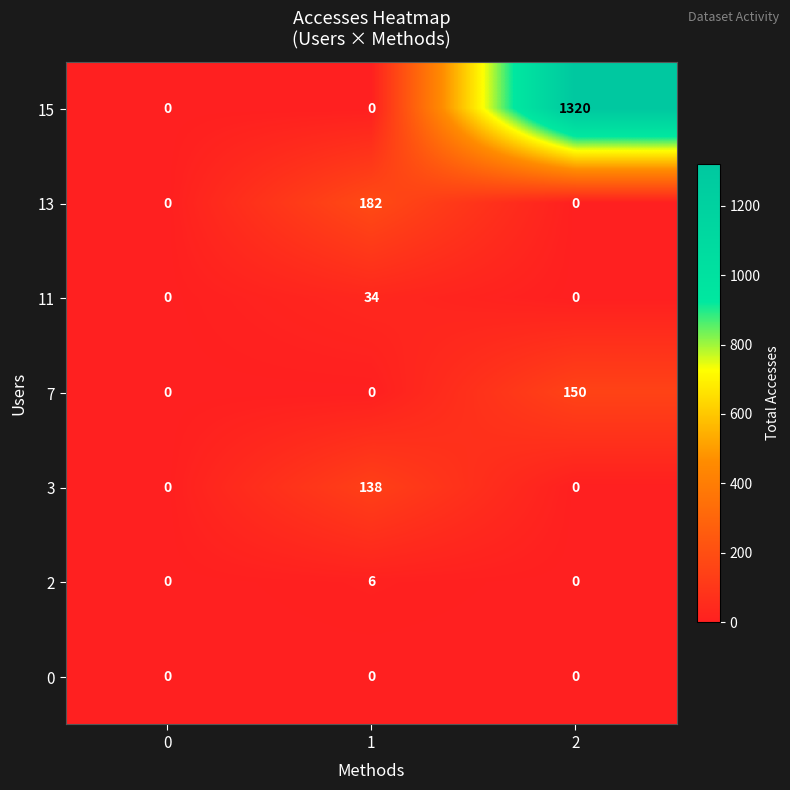

Which series has the largest total across all categories?

15